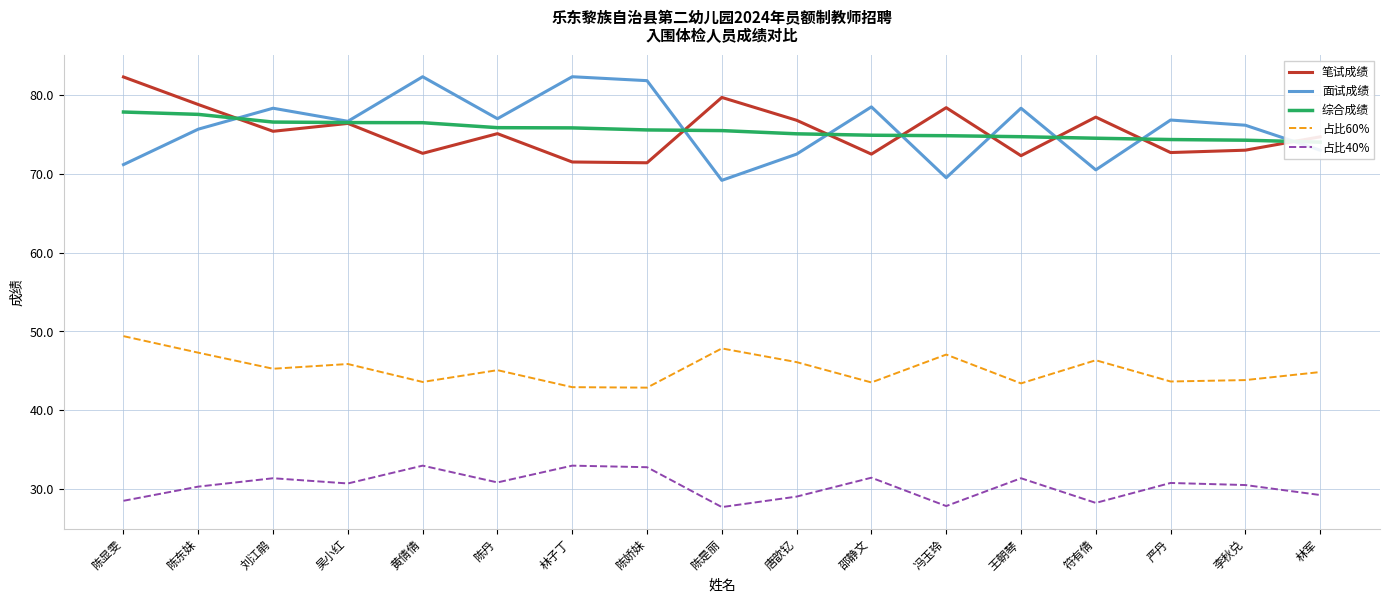

Reading right to left, extract all data points from this chart.

笔试成绩: 74.7	73.0	72.7	77.2	72.3	78.4	72.5	76.8	79.7	71.4	71.5	75.1	72.6	76.4	75.4	78.8	82.3
面试成绩: 73.0	76.2	76.8	70.5	78.3	69.5	78.5	72.5	69.2	81.8	82.3	77.0	82.3	76.7	78.3	75.7	71.2
综合成绩: 74.0	74.3	74.4	74.5	74.7	74.8	74.9	75.1	75.5	75.6	75.8	75.9	76.5	76.5	76.6	77.5	77.8
占比60%: 44.8	43.8	43.6	46.3	43.4	47.0	43.5	46.1	47.8	42.8	42.9	45.1	43.6	45.8	45.2	47.3	49.4
占比40%: 29.2	30.5	30.7	28.2	31.3	27.8	31.4	29.0	27.7	32.7	32.9	30.8	32.9	30.7	31.3	30.3	28.5